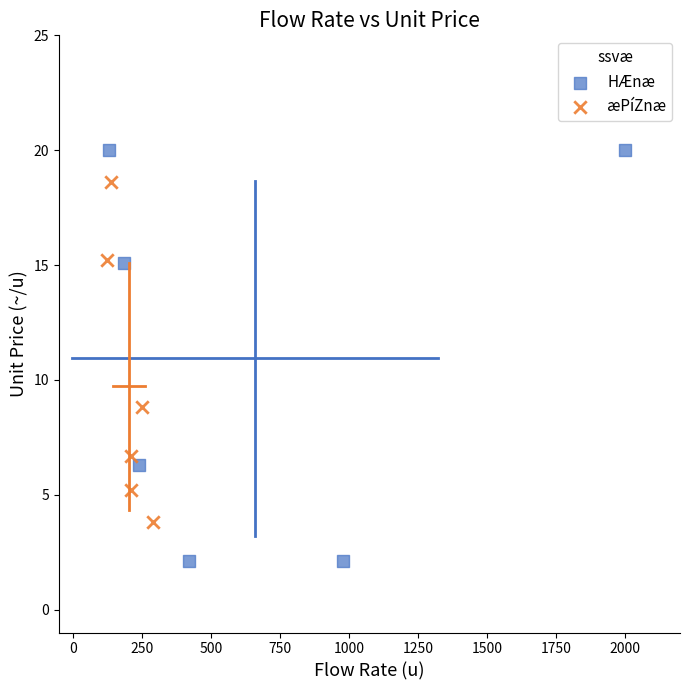

Which series contains the lowest Y value?

HÆnæ